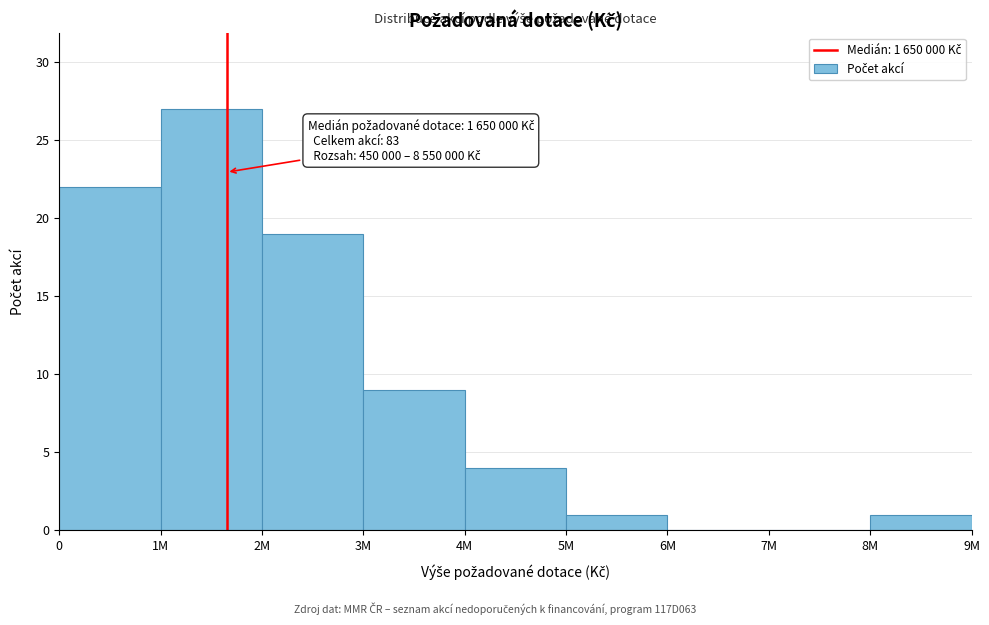

Reading left to right, extract all data points from this chart.

0=22	1M=27	2M=19	3M=9	4M=4	5M=1	6M=0	7M=0	8M=1